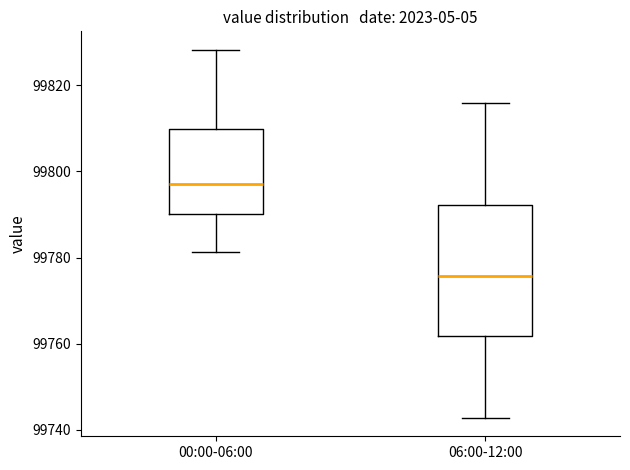

Where is the upper edge of the box for 06:00-12:00 on the y-axis? The values are not printed on the chart, so give them approximately, as read against the axis.

99792